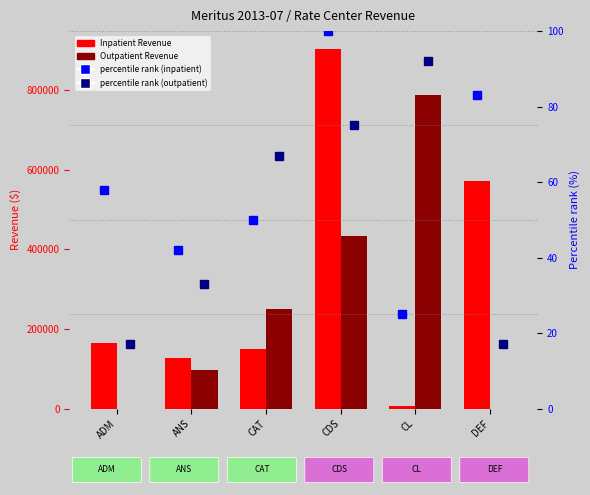

True or false: percentile rank (outpatient) has a value of 34 at CDS.

False